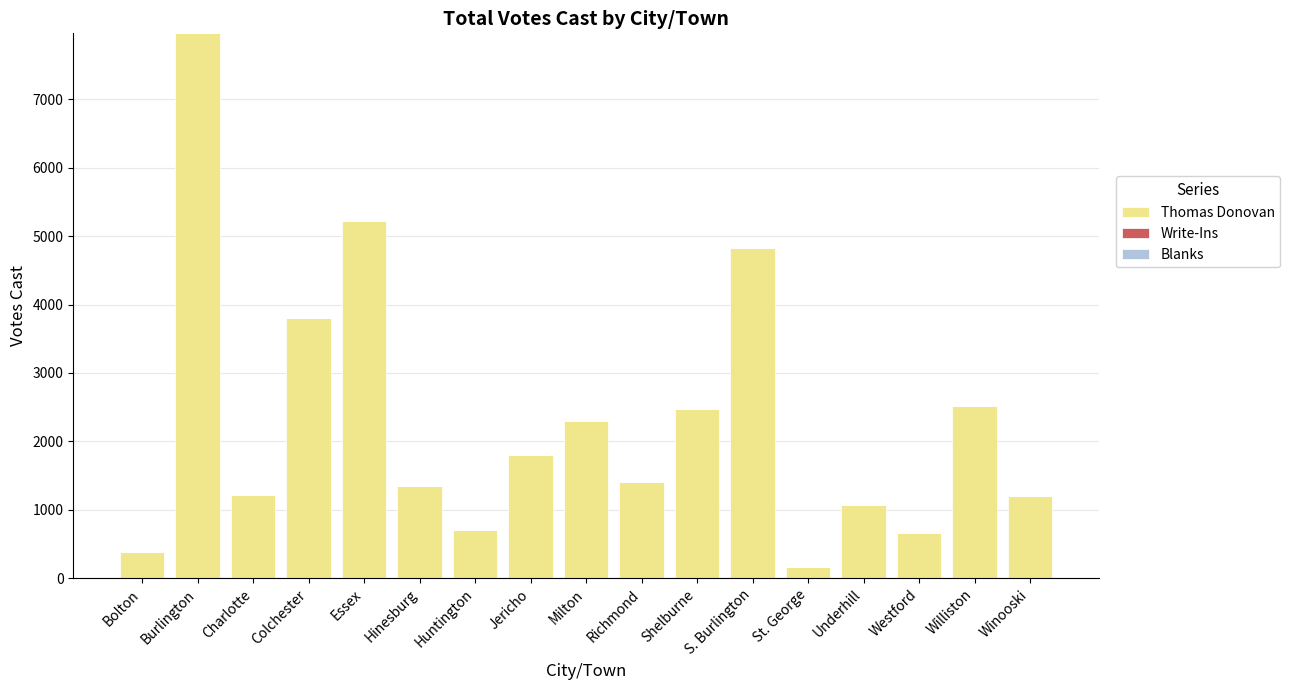

Between Jericho and Underhill, which is larger?

Jericho